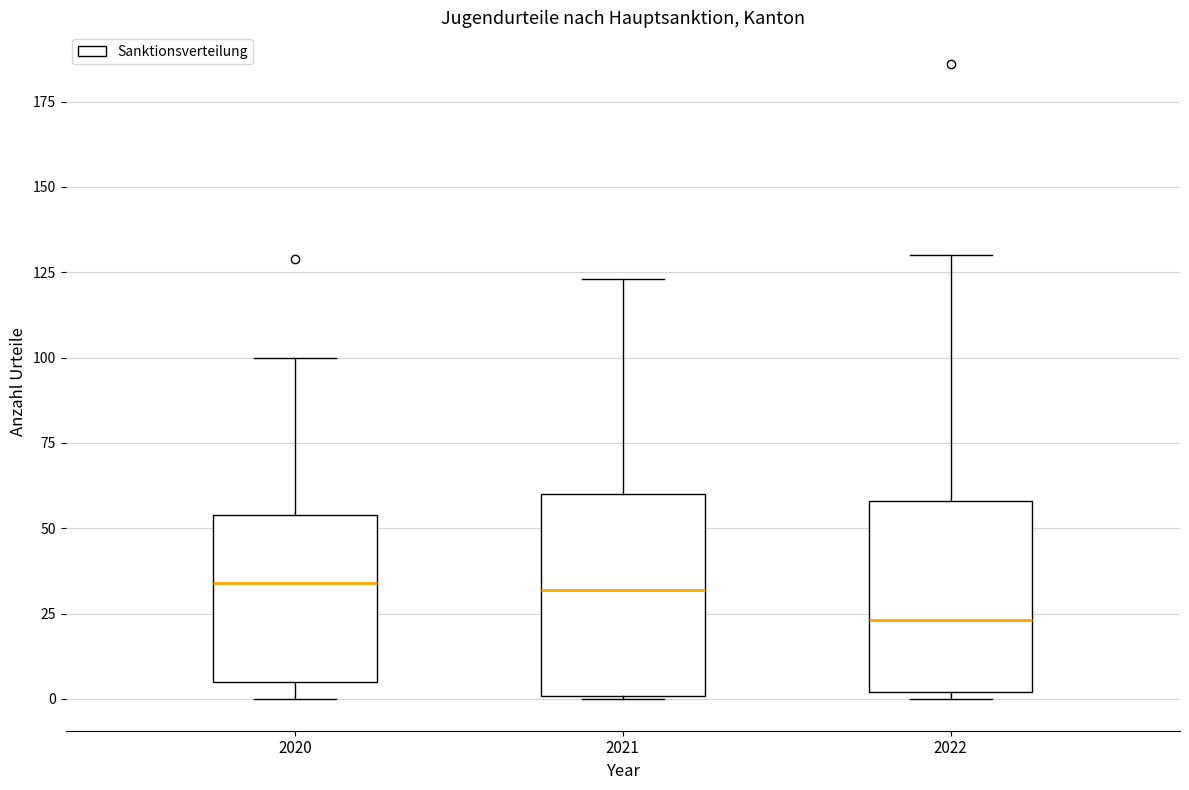

Reading left to right, read every box against the y-axis: the position of its median line, the range the box covers, and the ends of its whiskers. The values are not printed on the chart, so give them approximately, as read against the axis.

2020: median 35, box 5 to 55, whiskers 0 to 100
2021: median 30, box 0 to 60, whiskers 0 to 125
2022: median 25, box 0 to 60, whiskers 0 (just below the box's lower edge) to 130